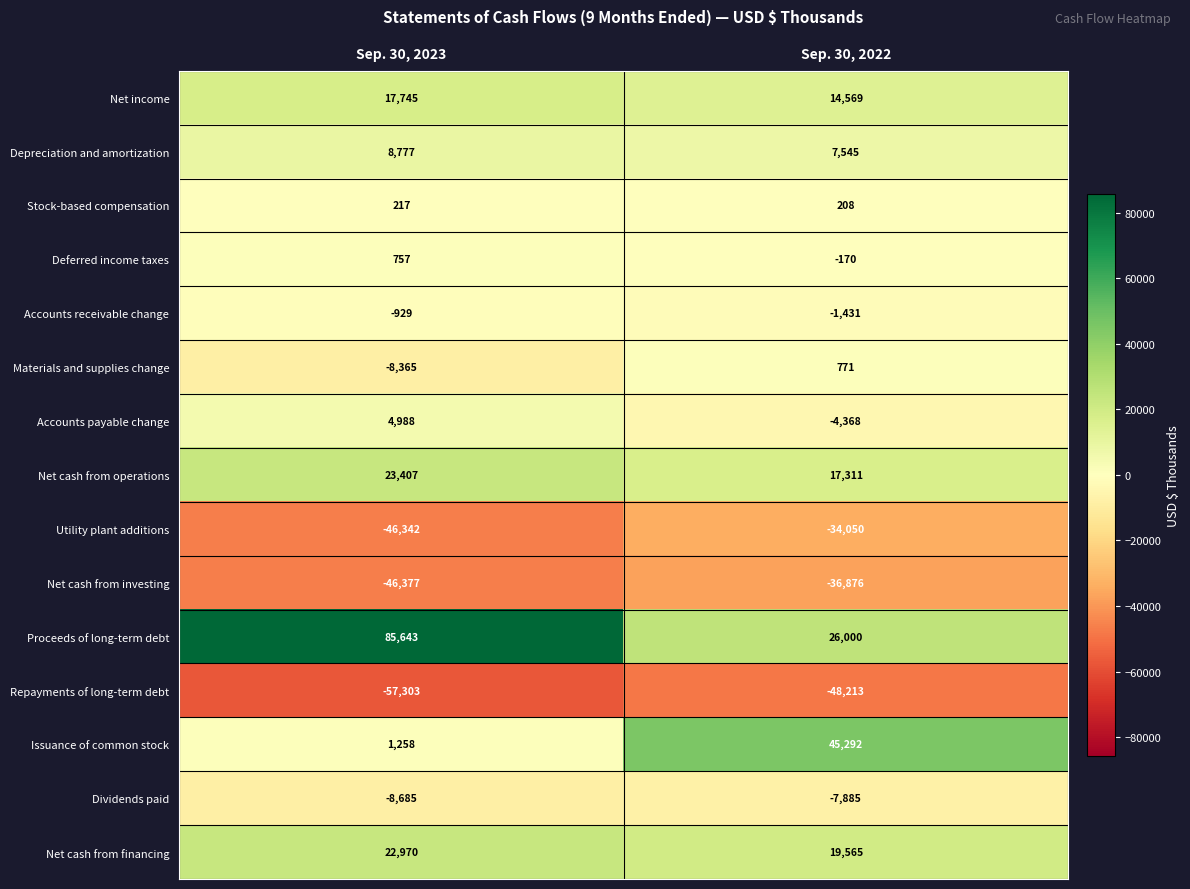

What is the sum of all Accounts payable change values?

620